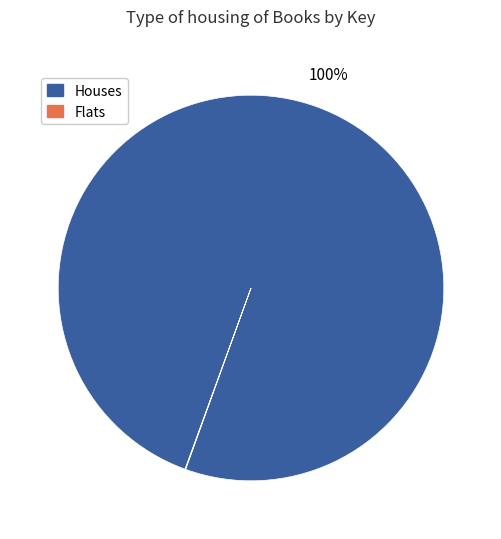

To the nearest percent, what is the difference between the largest and smallest slice percentages?

100%